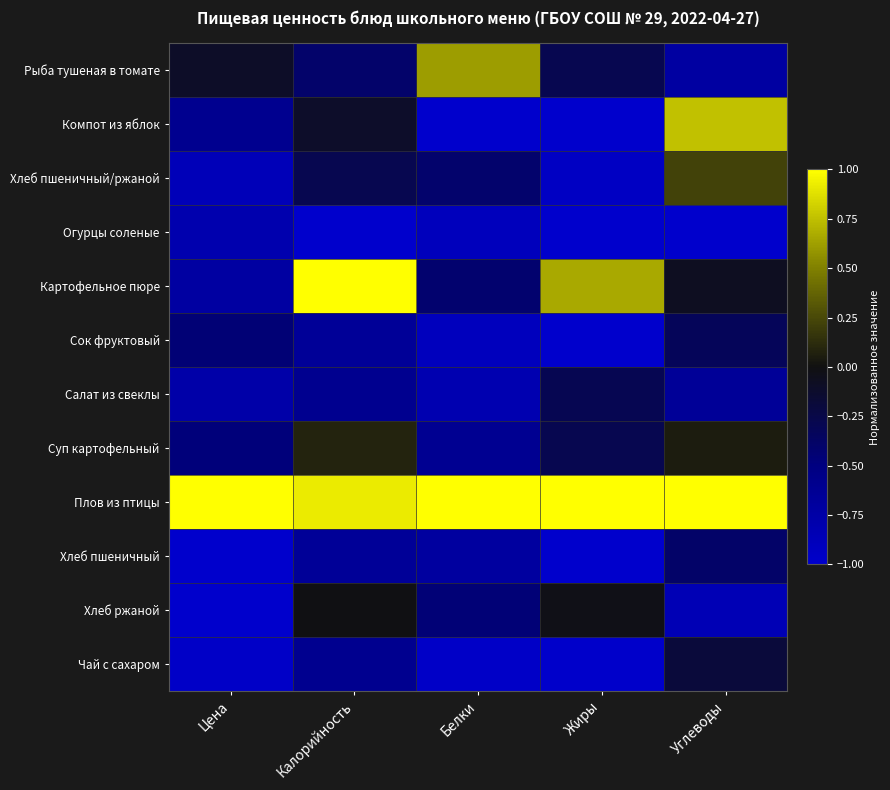

Between Белки and Жиры, which series saw the biggest shift?

Картофельное пюре